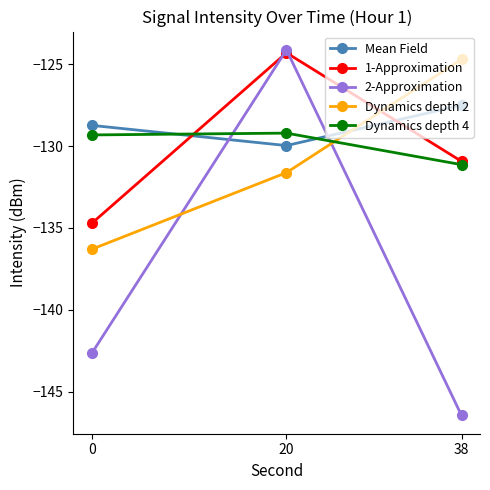

What is the difference between the Dynamics depth 4 values at 20 and 38?

1.9